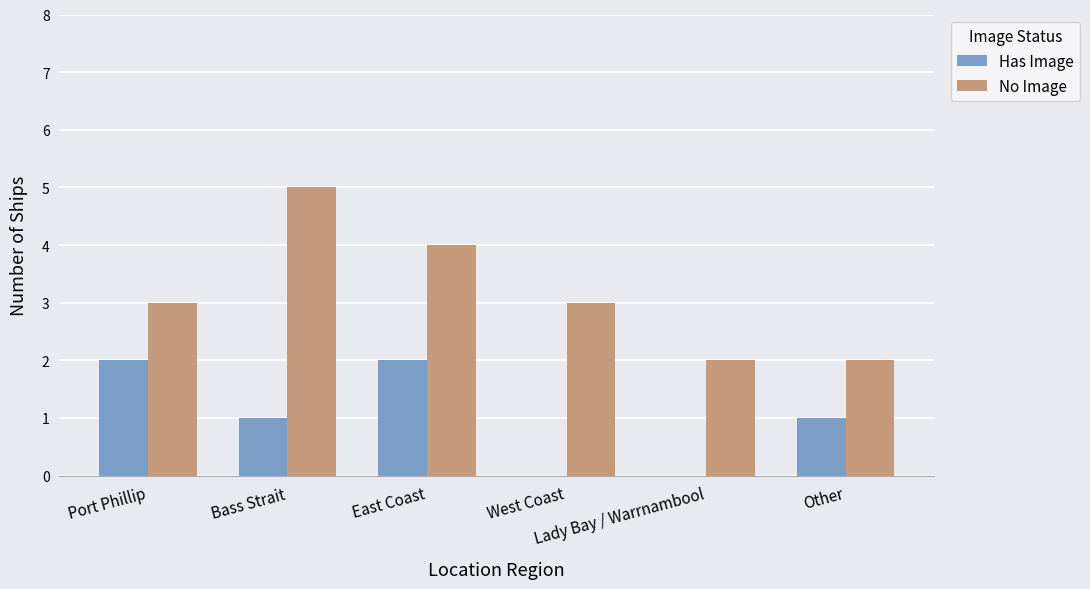

What are all the series names shown in the legend?

Has Image, No Image